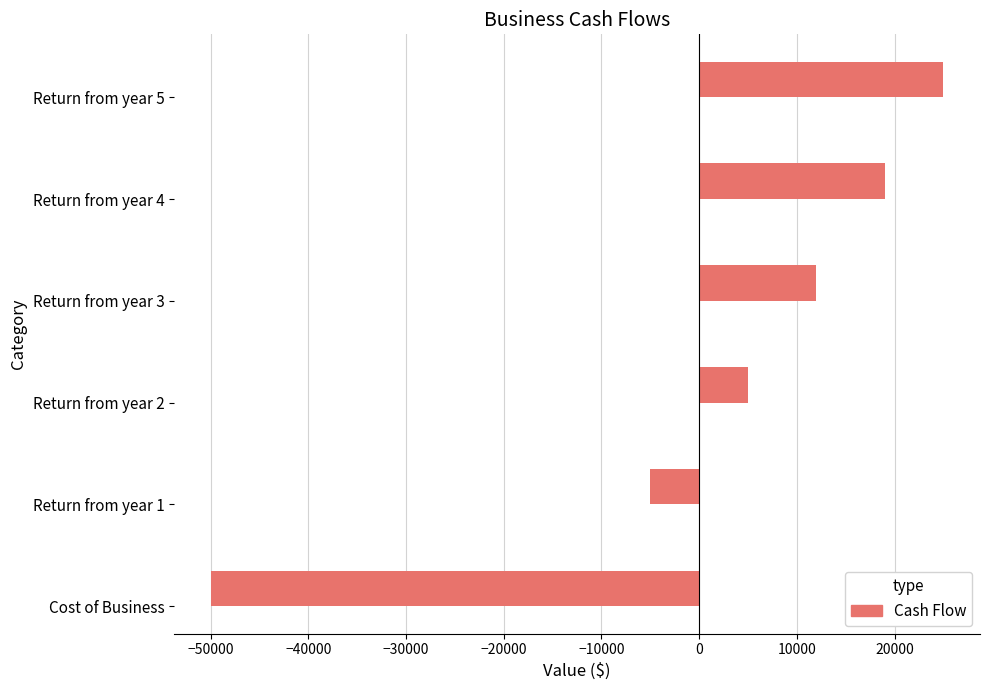

What is the ratio of the value at Return from year 5 to the value at Return from year 2?

5.0